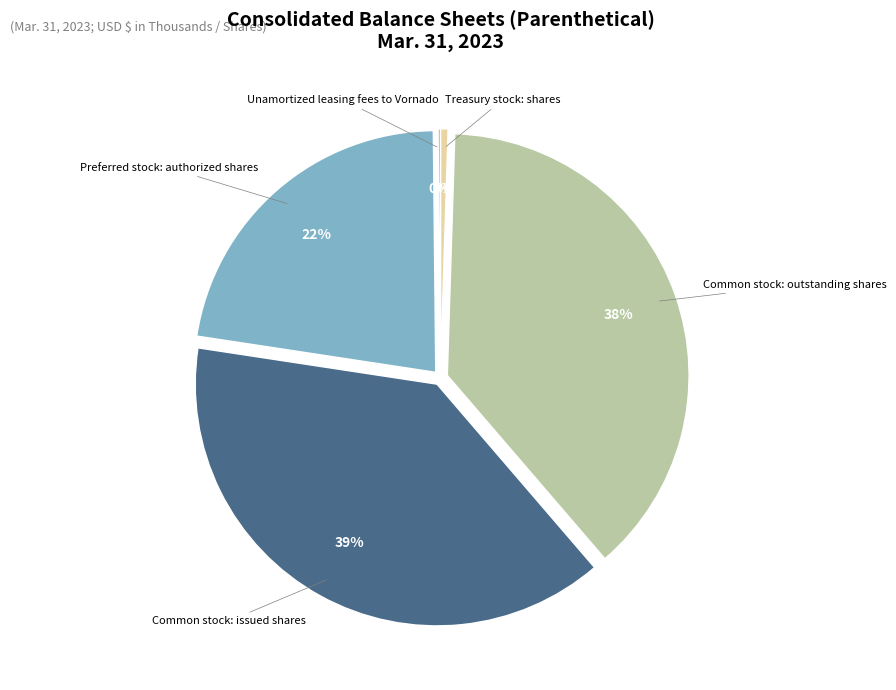

Combined, do Common stock: outstanding shares and Treasury stock: shares account for over 50%?

No